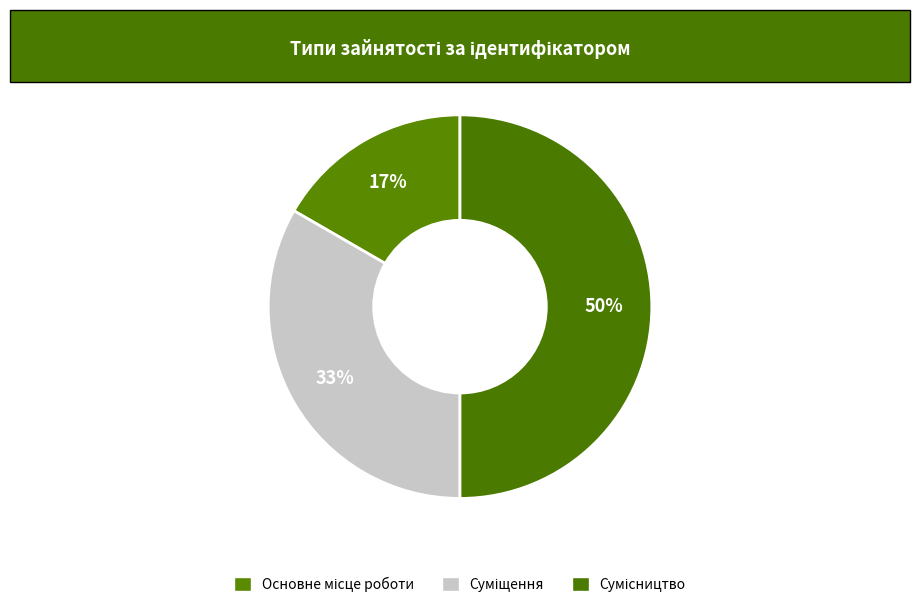

Count the number of slices in the pie.

3